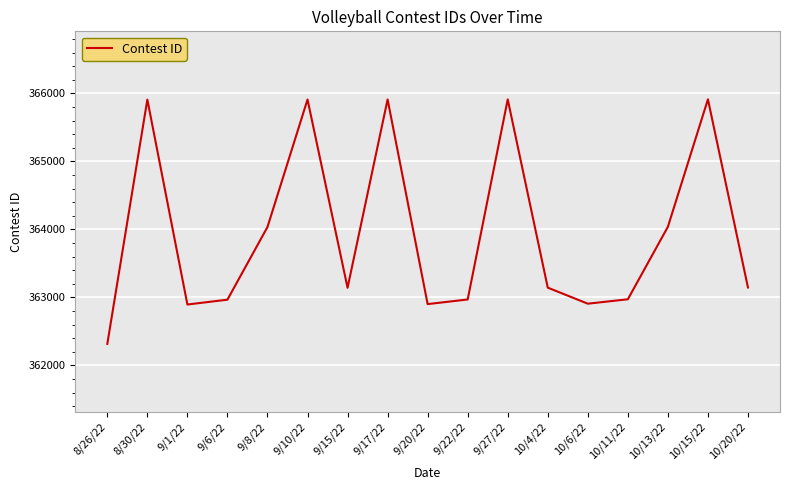

What is the change in value from 9/20/22 to 10/13/22?

+1137